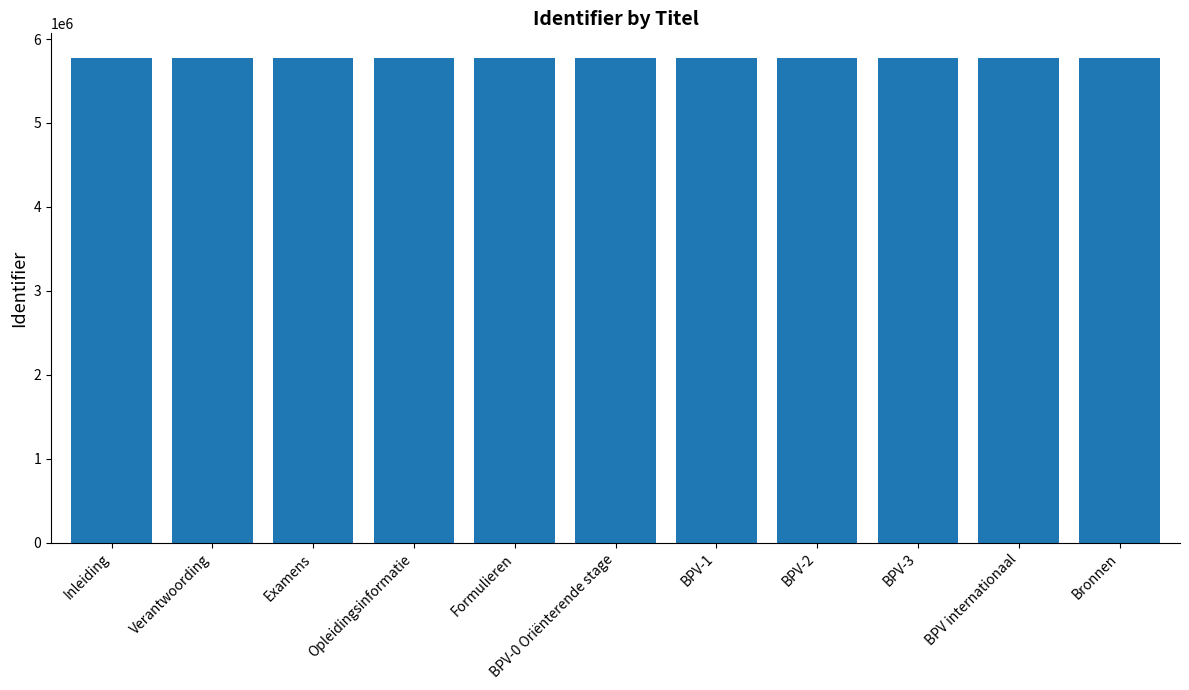

True or false: the data shows 2789685 at BPV internationaal.

False